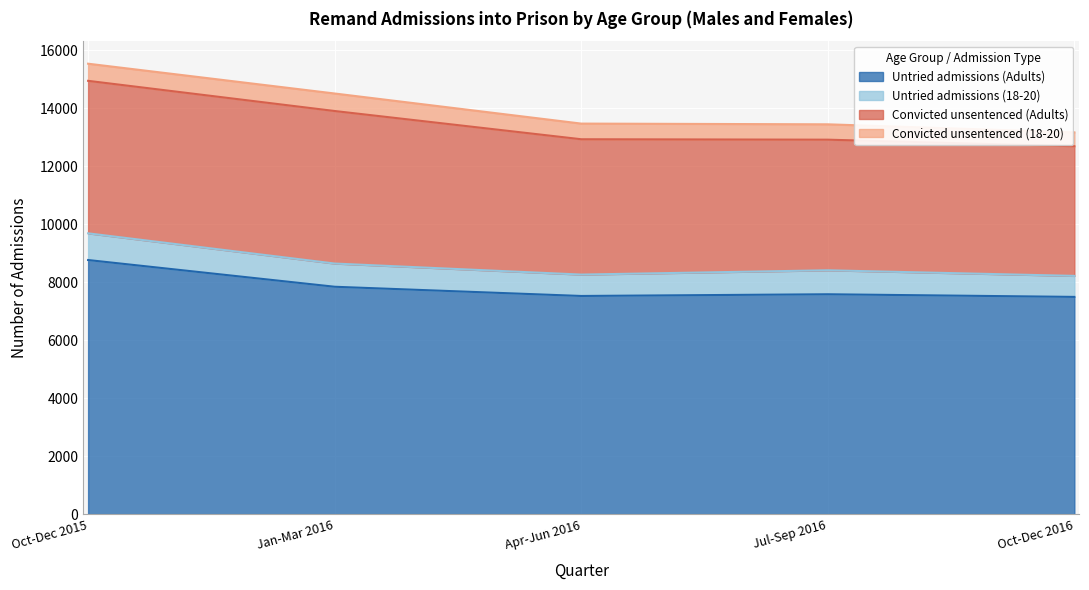

List the labels in order of Untried admissions (18-20) value, smallest first.

Oct-Dec 2016, Apr-Jun 2016, Jan-Mar 2016, Jul-Sep 2016, Oct-Dec 2015